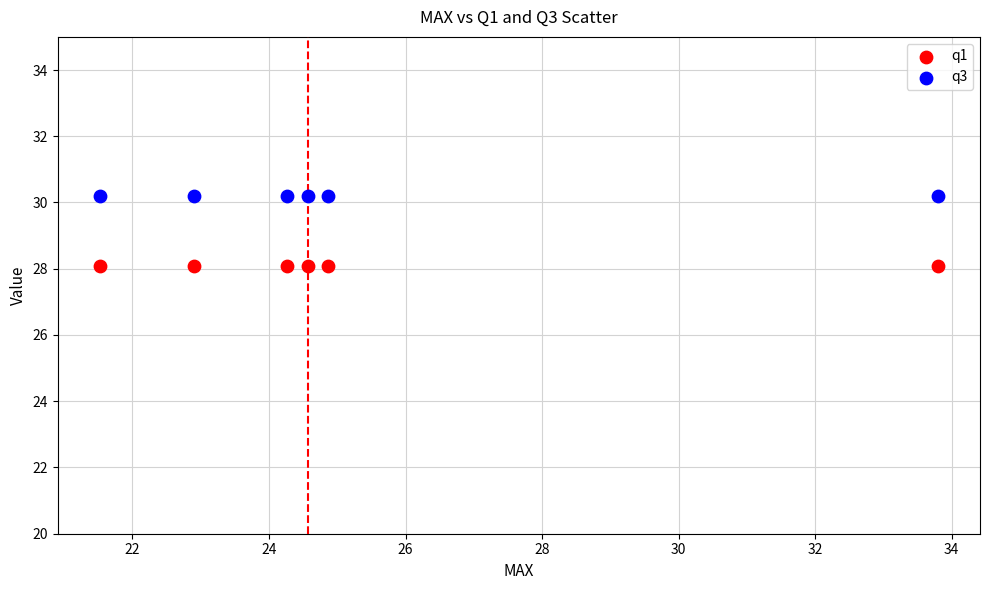

What are all the series names shown in the legend?

q1, q3